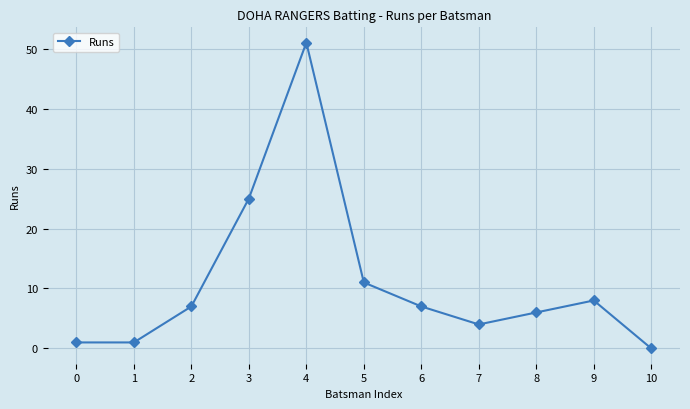

What is the value of the 9th point from the left?

6